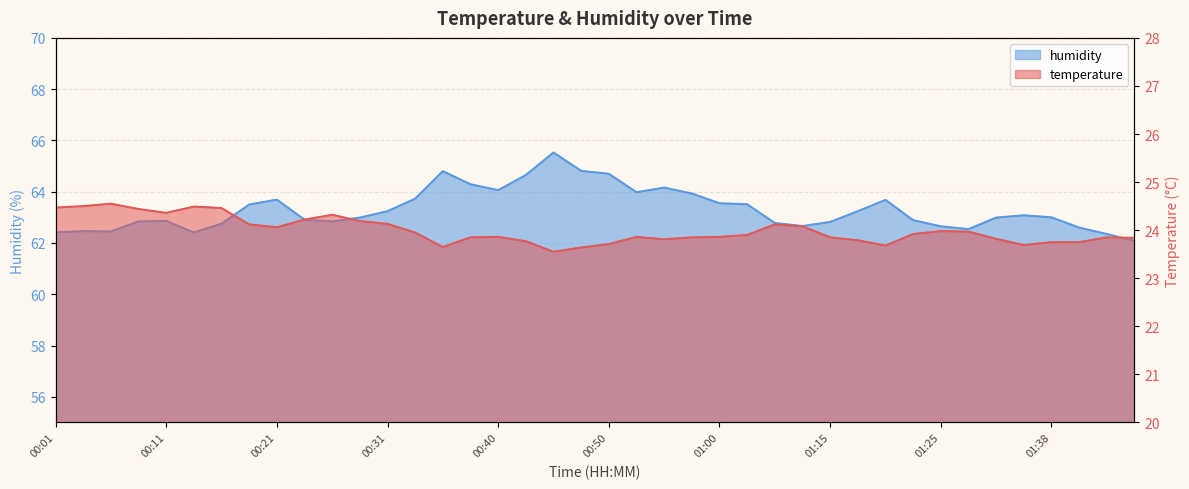

What is the average value of the humidity series?

63.3